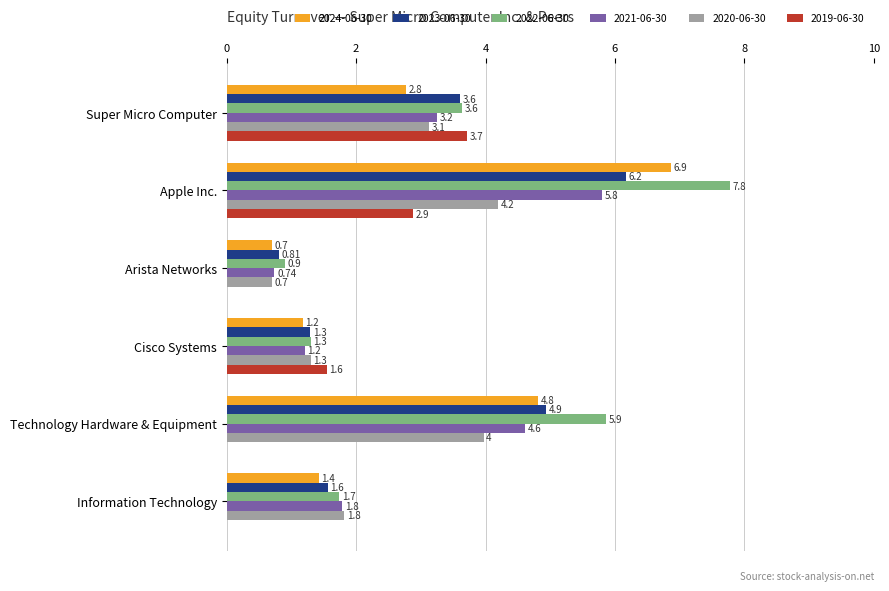

Which series changed the most between Super Micro Computer and Information Technology?

2019-06-30